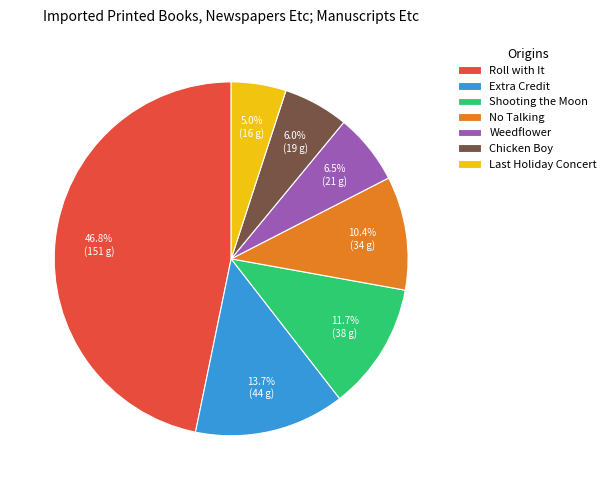

Which category has the biggest portion of the pie?

Roll with It